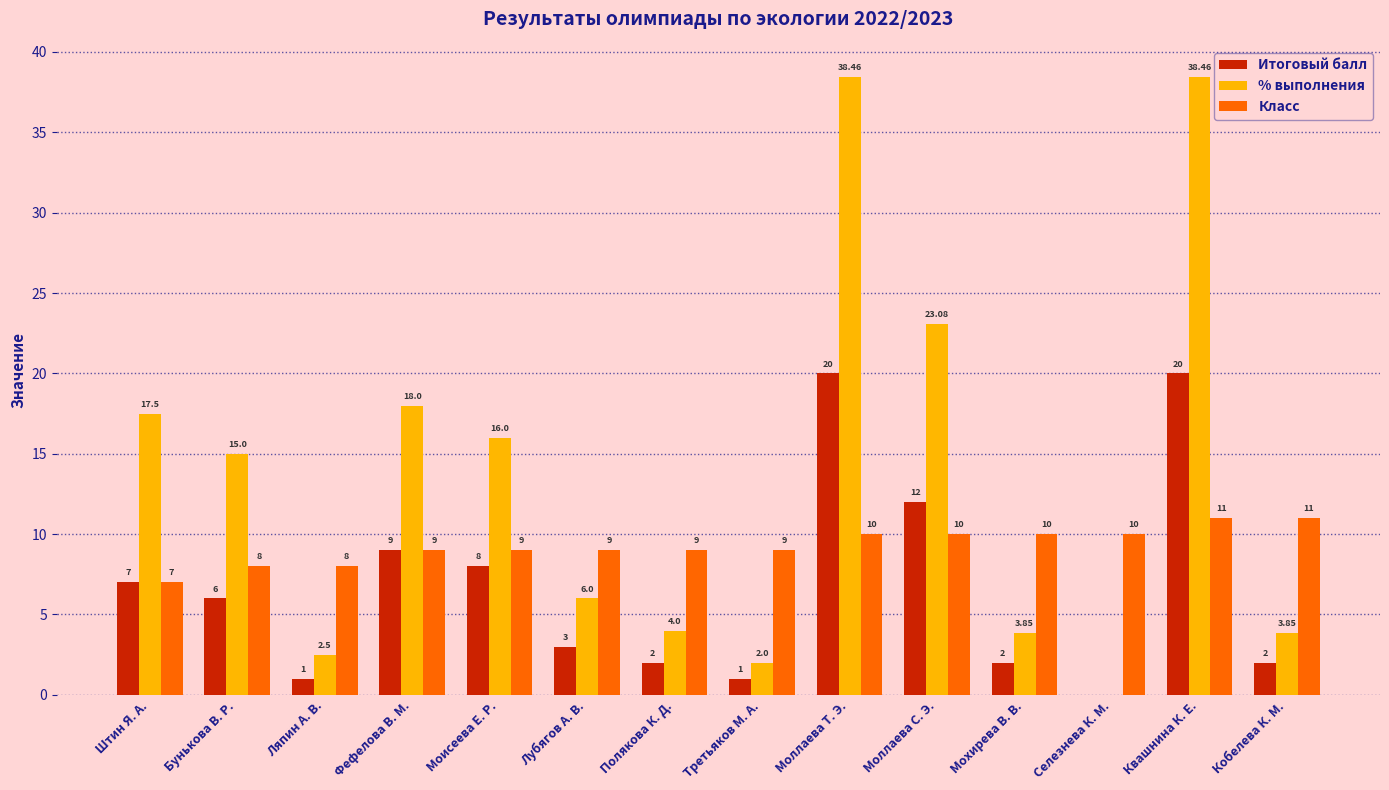

Is it true that Класс equals 2.6 at Кобелева К. М.?

False